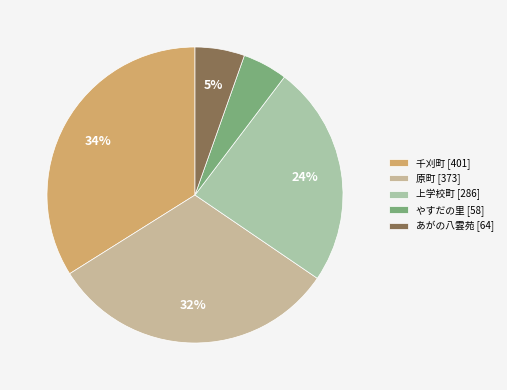

To the nearest percent, what is the difference between the あがの八雲苑 [64] and やすだの里 [58] slice percentages?

1%